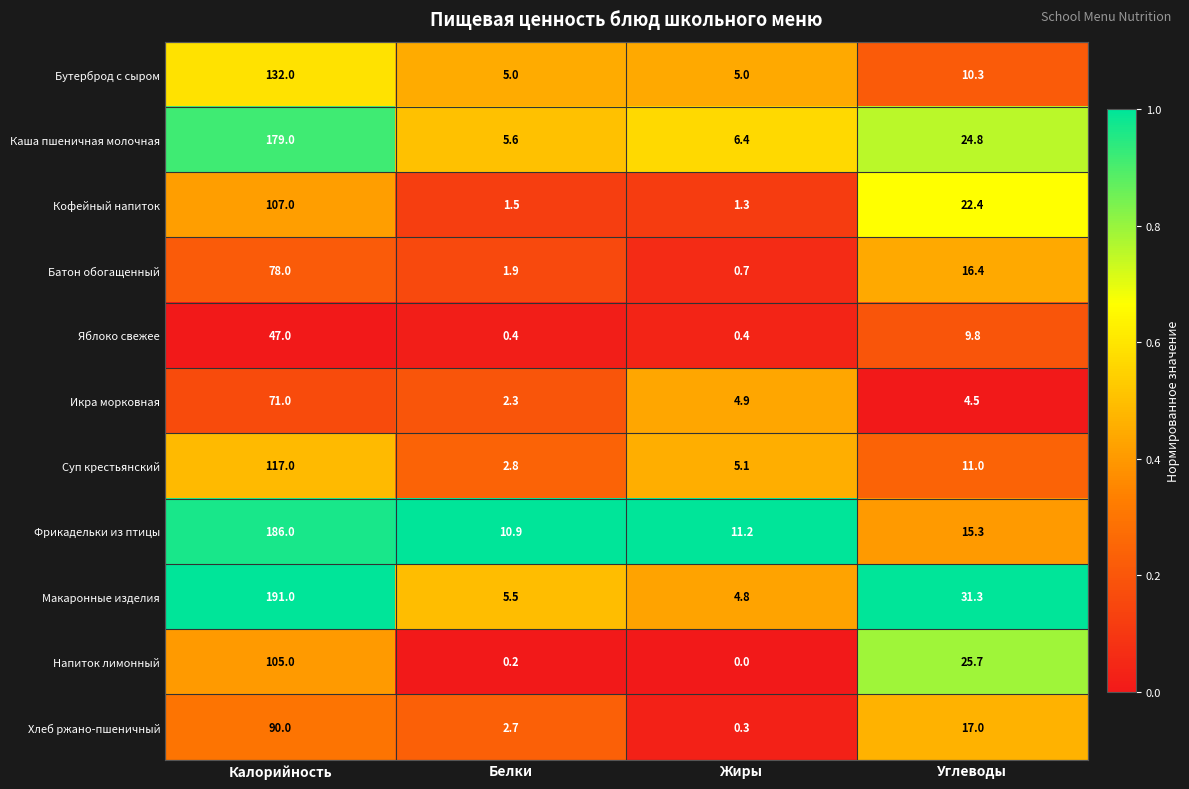

True or false: Яблоко свежее has a value of 9.8 at Углеводы.

True